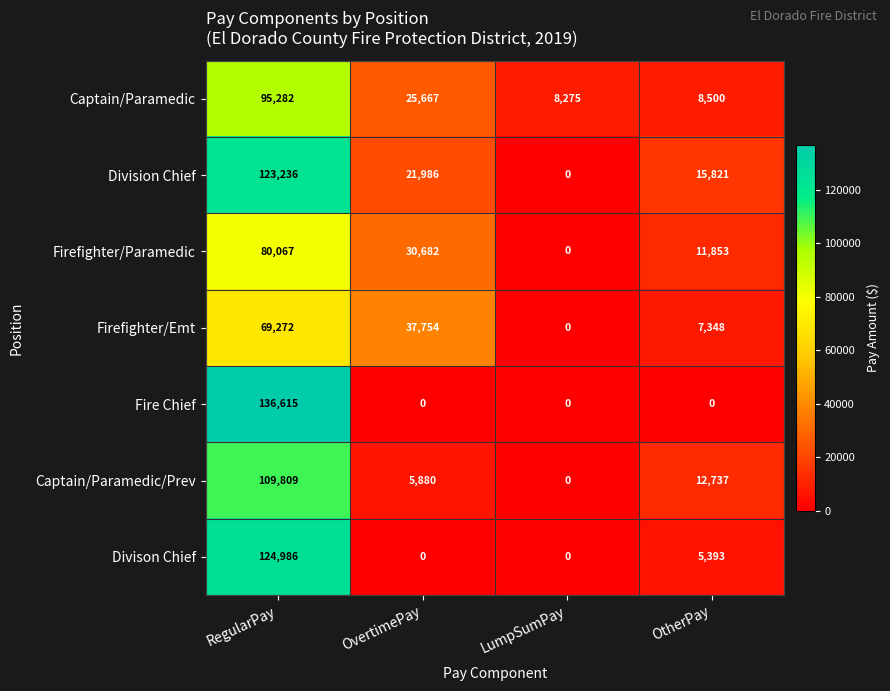

Where is Captain/Paramedic/Prev nearest to the value 54904?

OtherPay